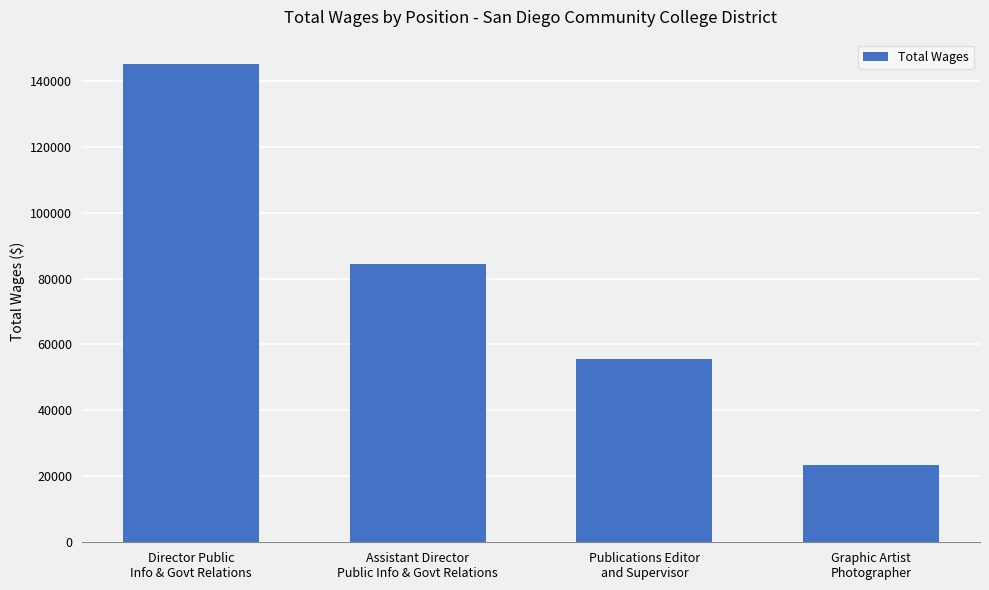

What is the value of the 3rd bar from the left?

55524